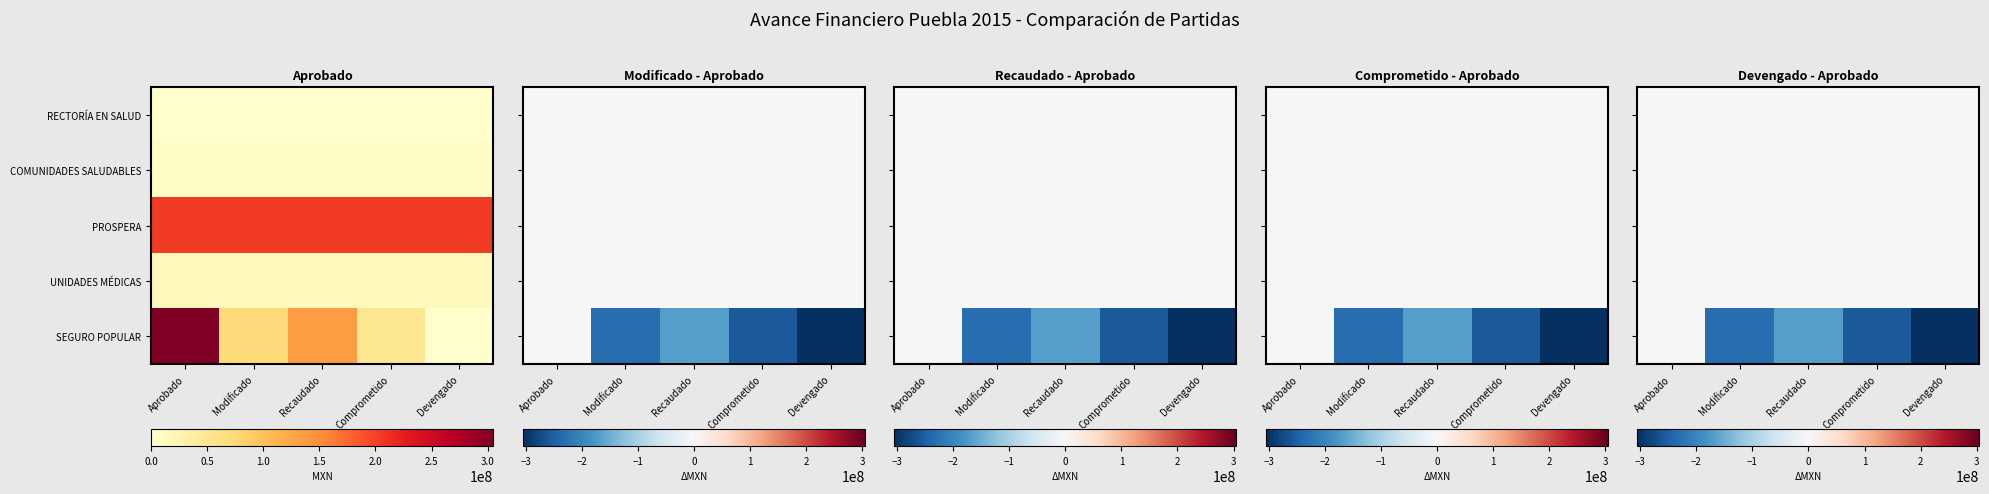

What is the average value of the SEGURO POPULAR series?

-192436938.3